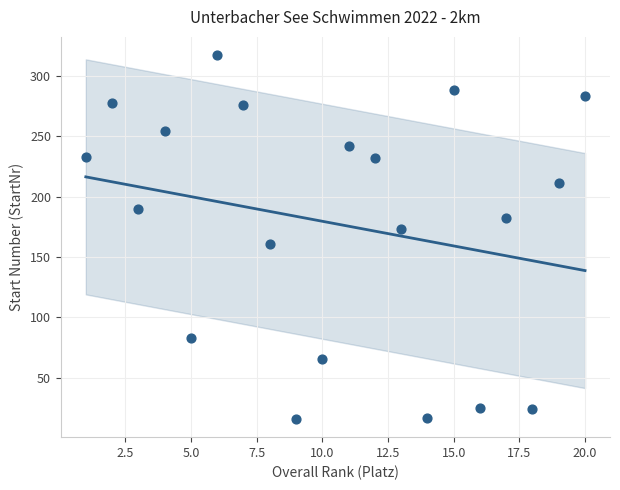

What is the range of Y values (max minus min)?

301